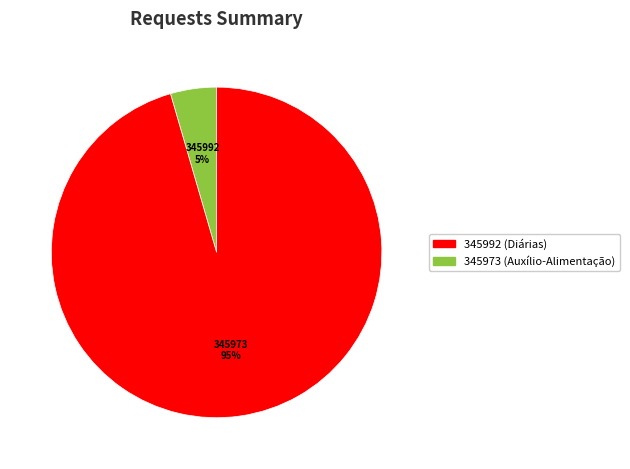

Does 345992 represent more than half of the total?

No